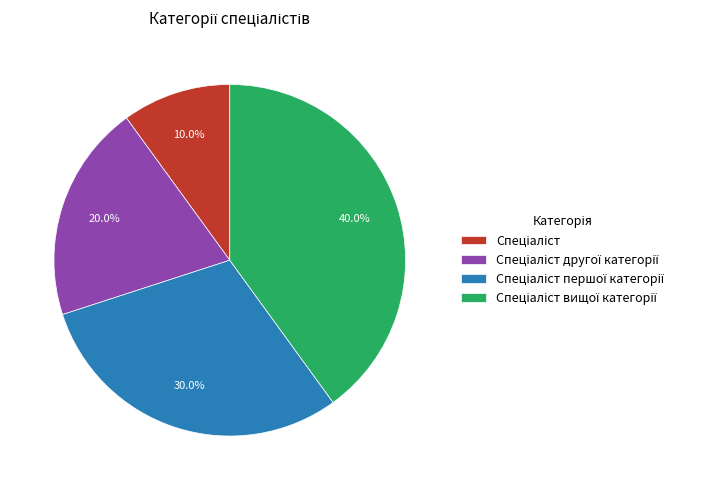

How many slices are in this pie chart?

4